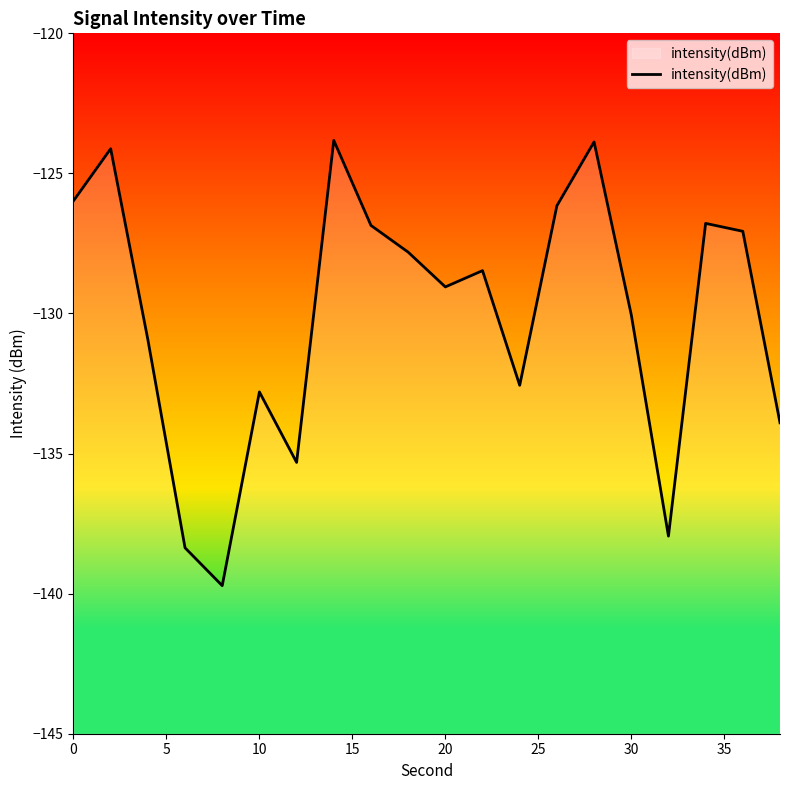

Is it true that the value at 10 is -132.8?

True